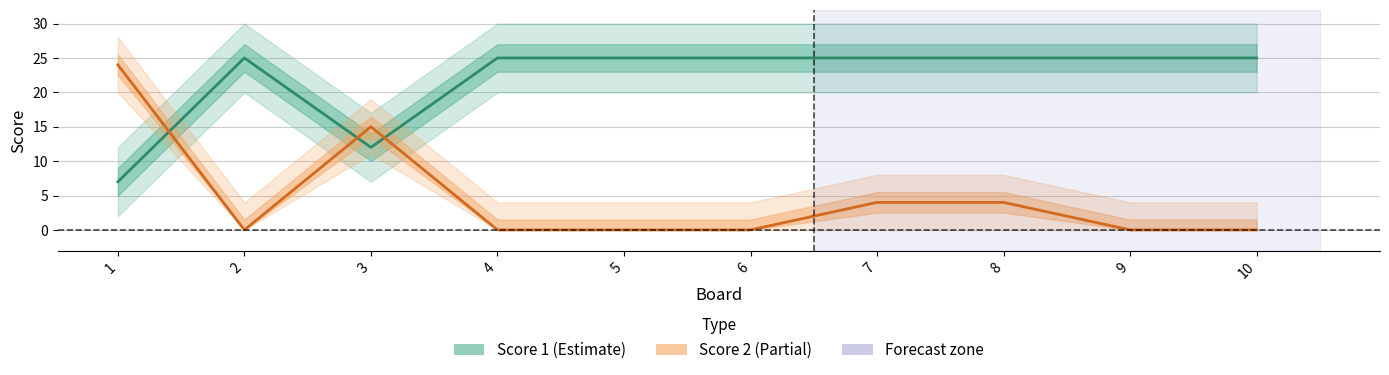

After their last crossing, which series has the higher values: Score 2 or Score 1?

Score 1